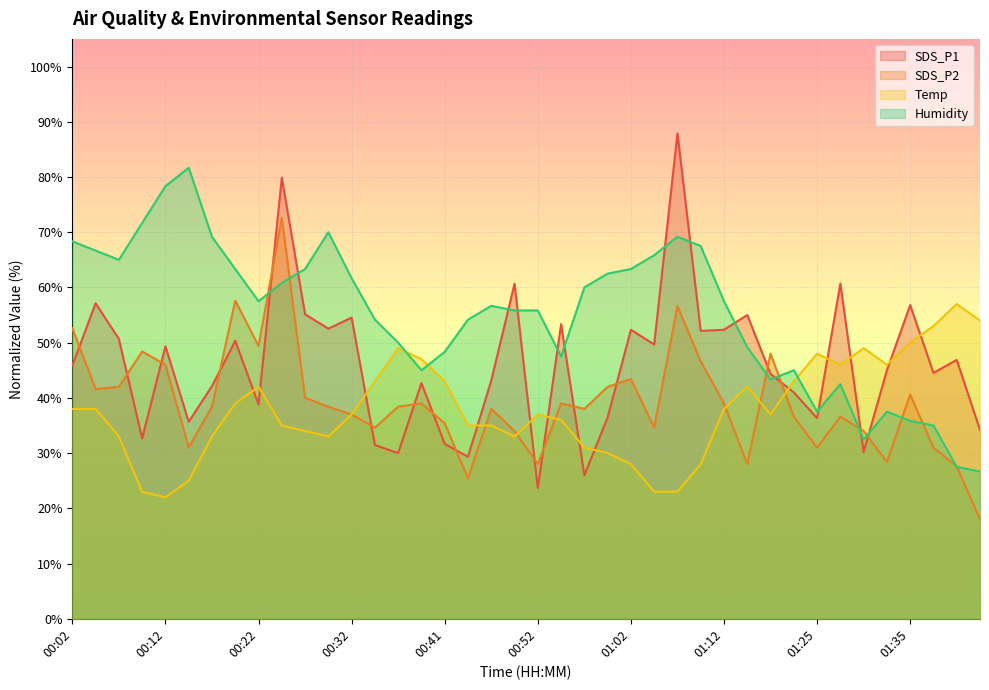

What is the greatest value displayed?

87.9